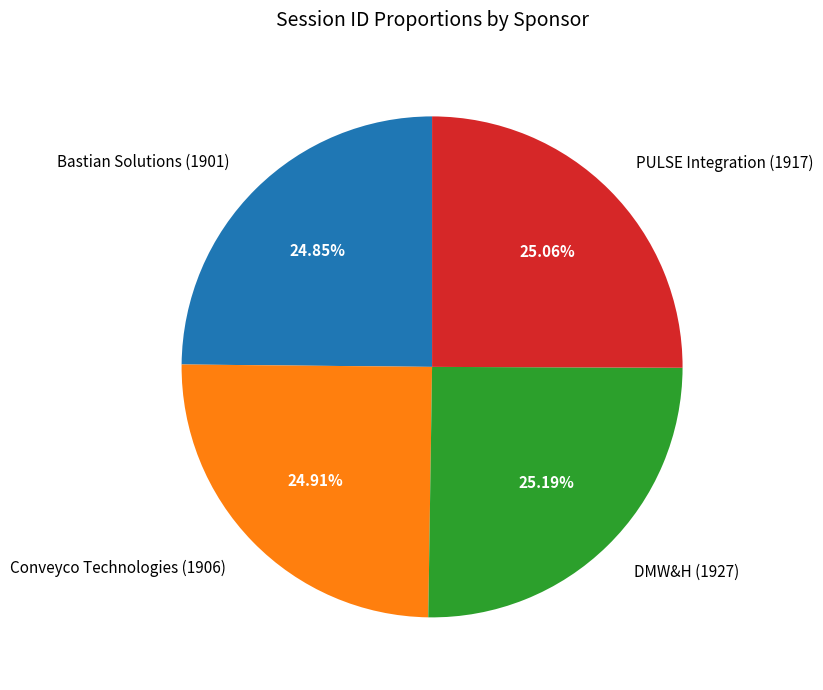

To the nearest percent, what is the combined percentage of Bastian Solutions (1901) and Conveyco Technologies (1906)?

50%